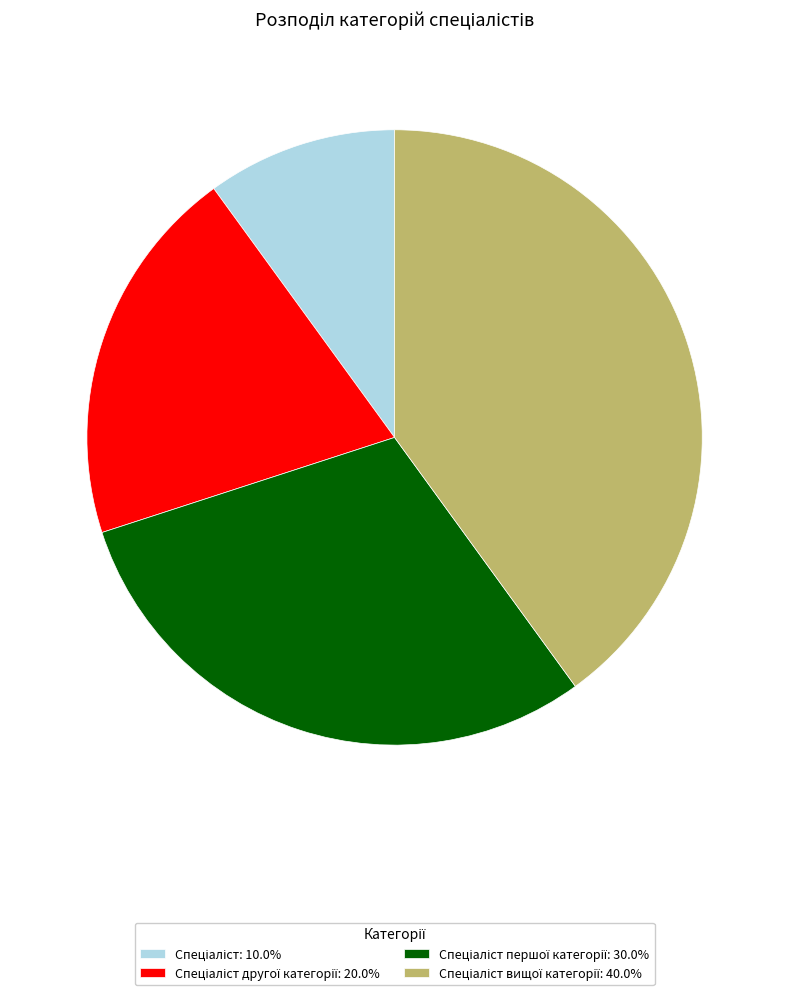

Is there a majority slice in this chart?

No